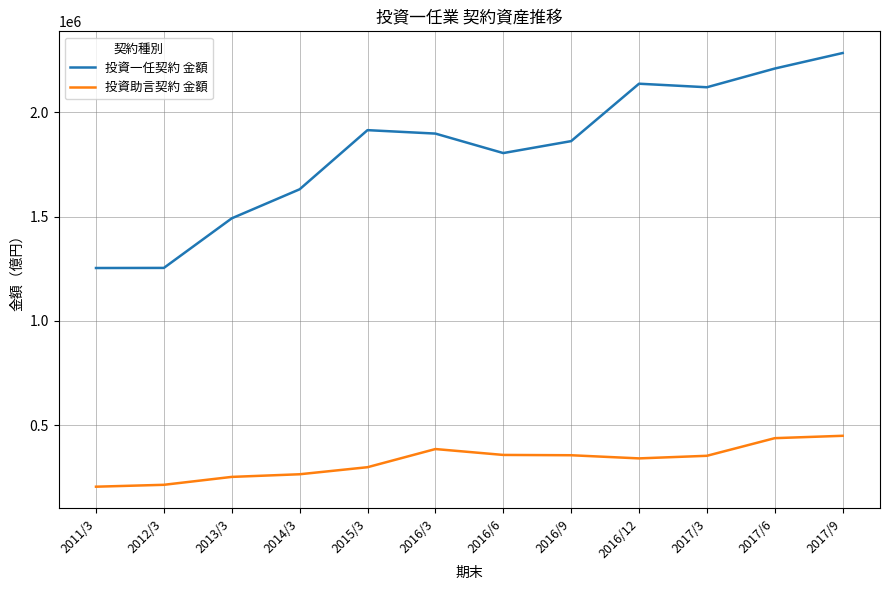

True or false: 投資助言契約 金額 and 投資一任契約 金額 cross at least once.

False